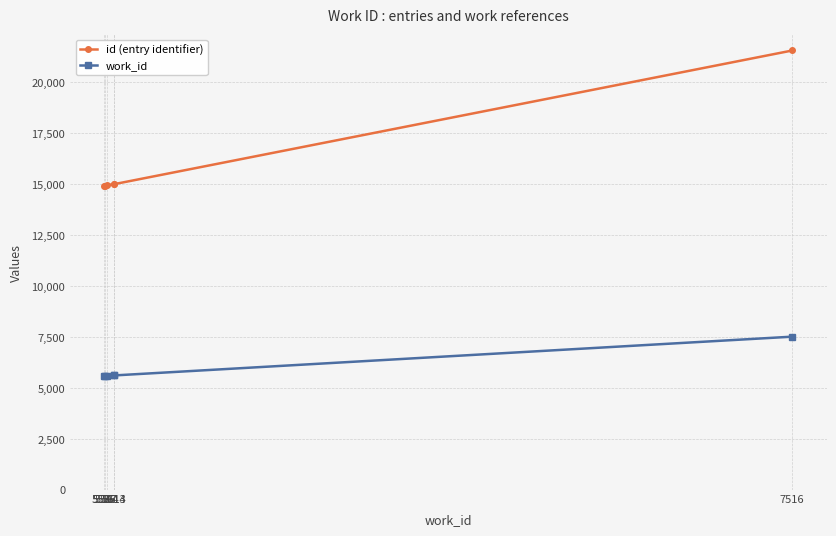

Which series has the largest range (max minus min)?

id (entry identifier)